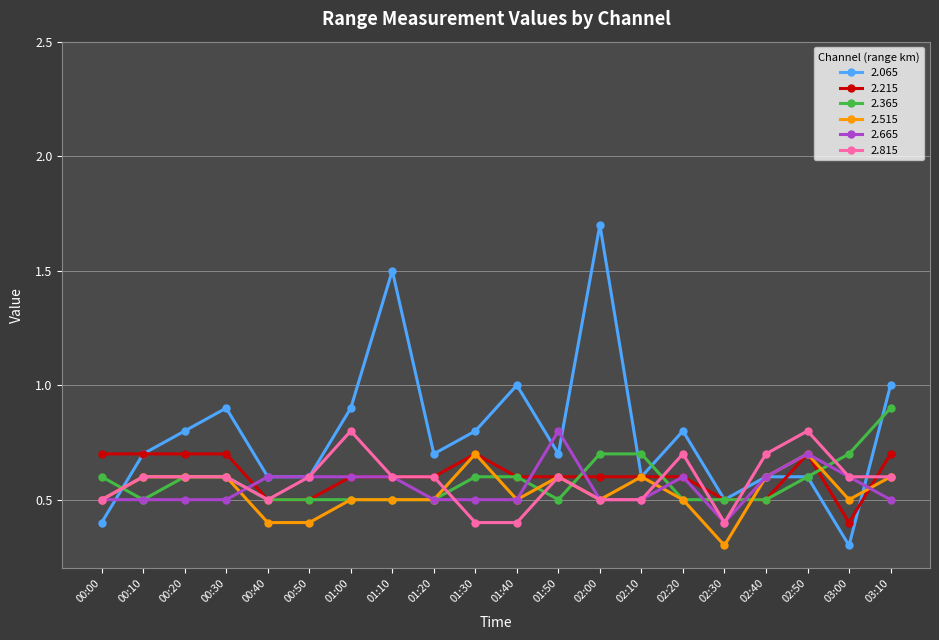

The value of 2.665 at 02:50 is 0.4. True or false?

False